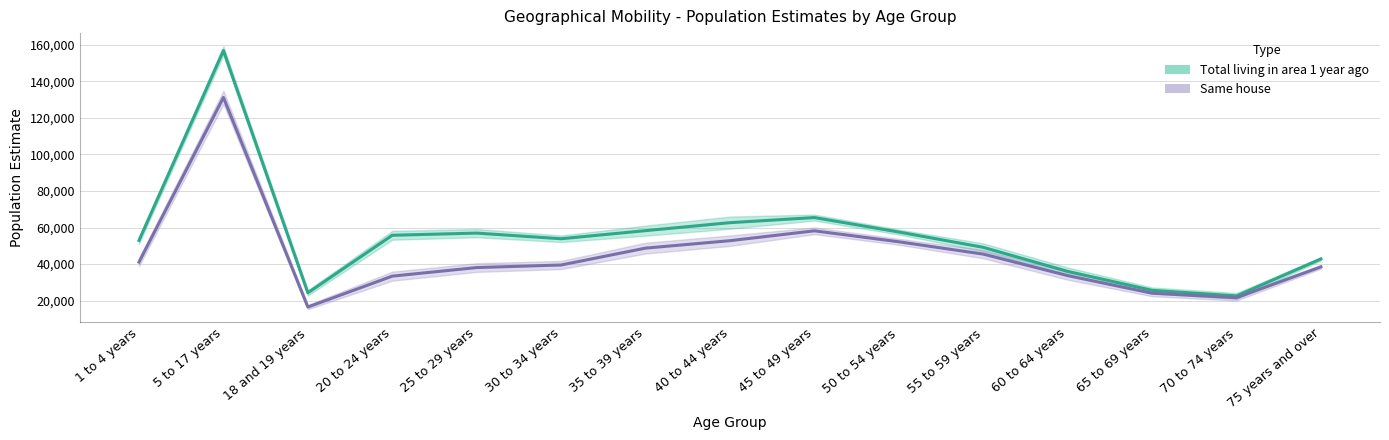

How many categories are shown in the chart?

15